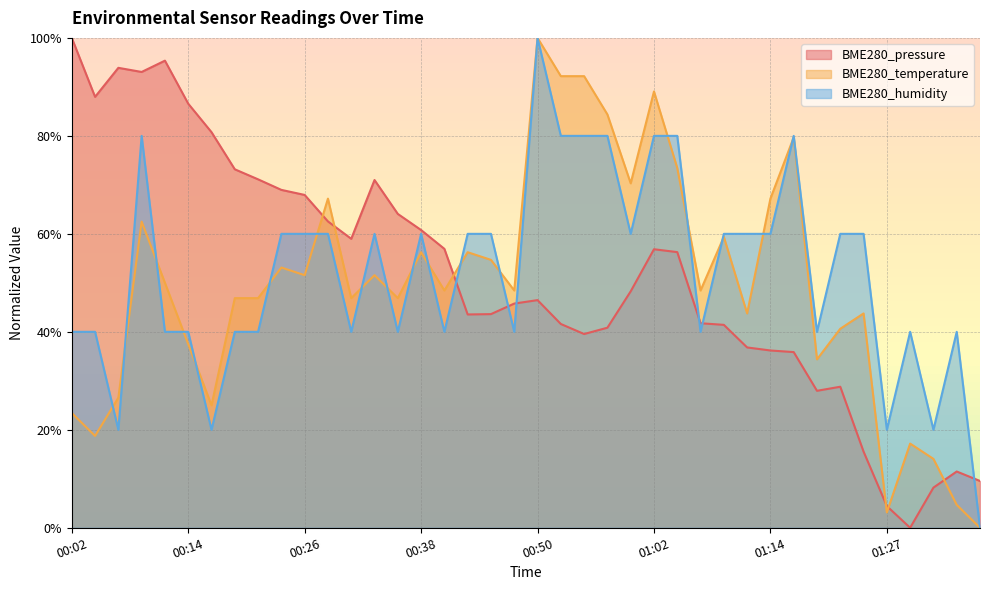

How many positive values does the BME280_humidity series have?

39